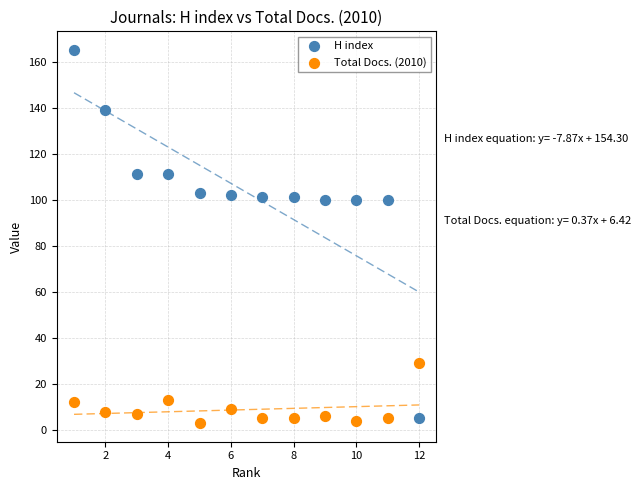

Which series has the widest spread of Y values?

H index